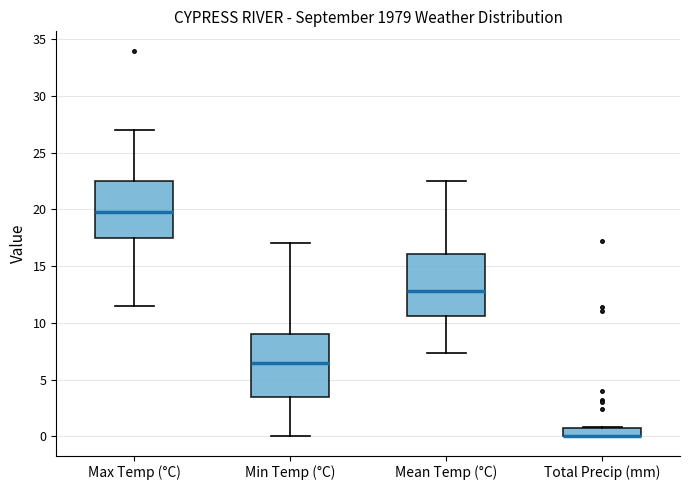

Reading left to right, read every box against the y-axis: the position of its median line, the range the box covers, and the ends of its whiskers. The values are not printed on the chart, so give them approximately, as read against the axis.

Max Temp (°C): median 20.0, box 17.5 to 22.5, whiskers 11.5 to 27.0
Min Temp (°C): median 6.5, box 3.5 to 9.0, whiskers 0.0 to 17.0
Mean Temp (°C): median 13.0, box 10.5 to 16.0, whiskers 7.5 to 22.5
Total Precip (mm): median 0.0 (drawn on the box's lower edge), box 0.0 to 1.0, whiskers 0.0 to 1.0